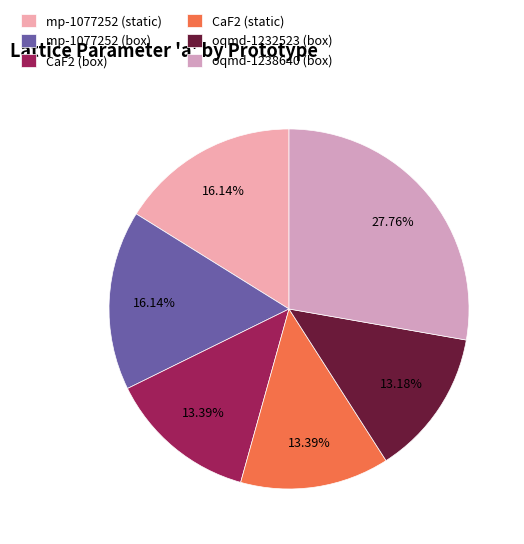

What percentage is the CaF2 (static) slice, to the nearest percent?

13%